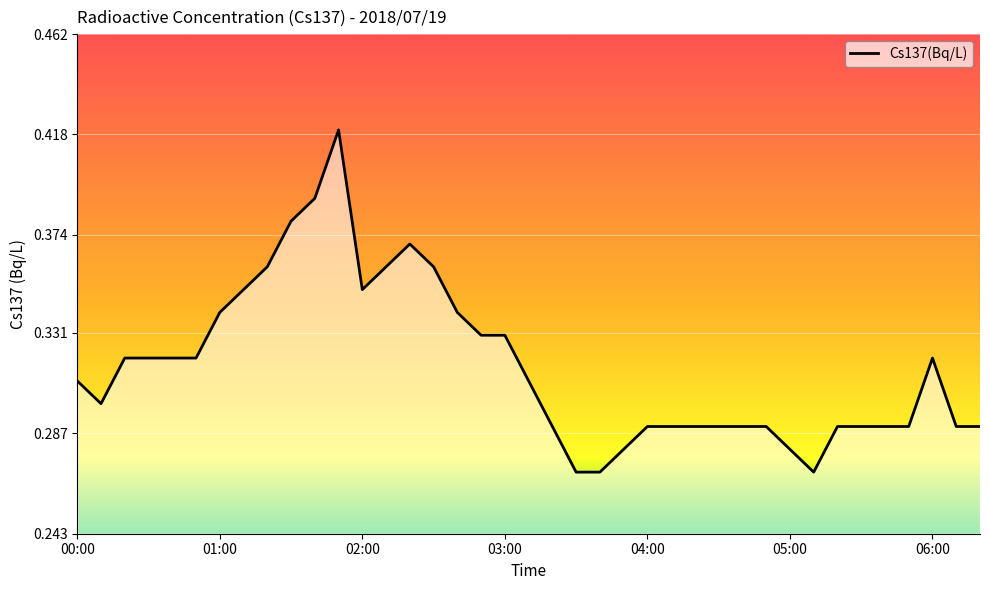

Where is the first local maximum?

01:50